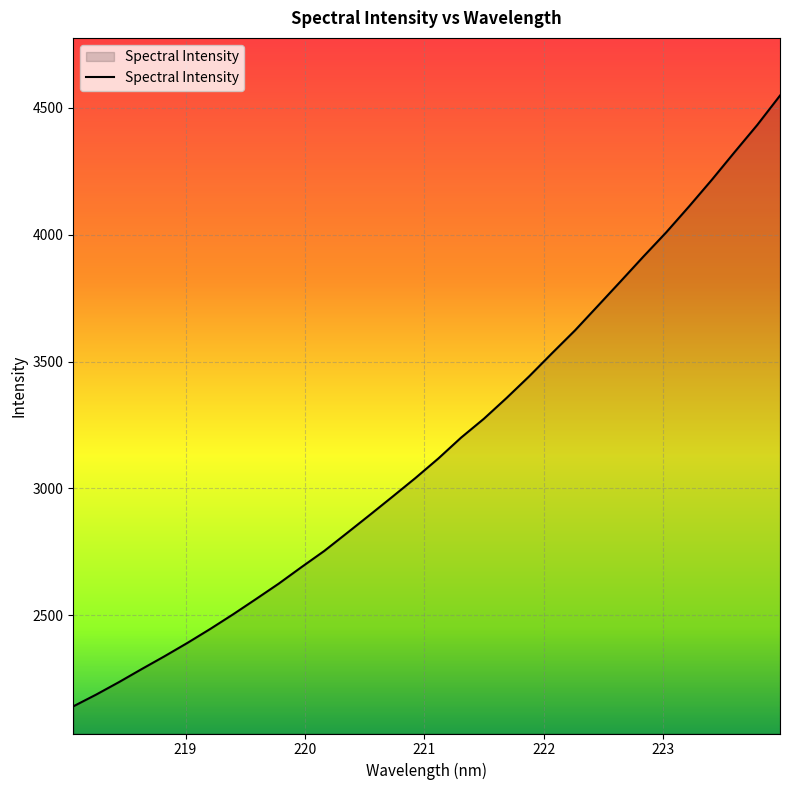

What is the minimum value shown in the chart?

2140.3